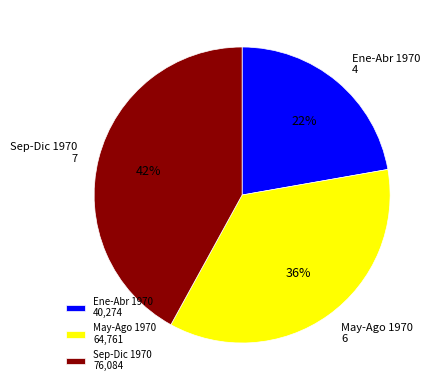

Does any single category account for the majority?

No